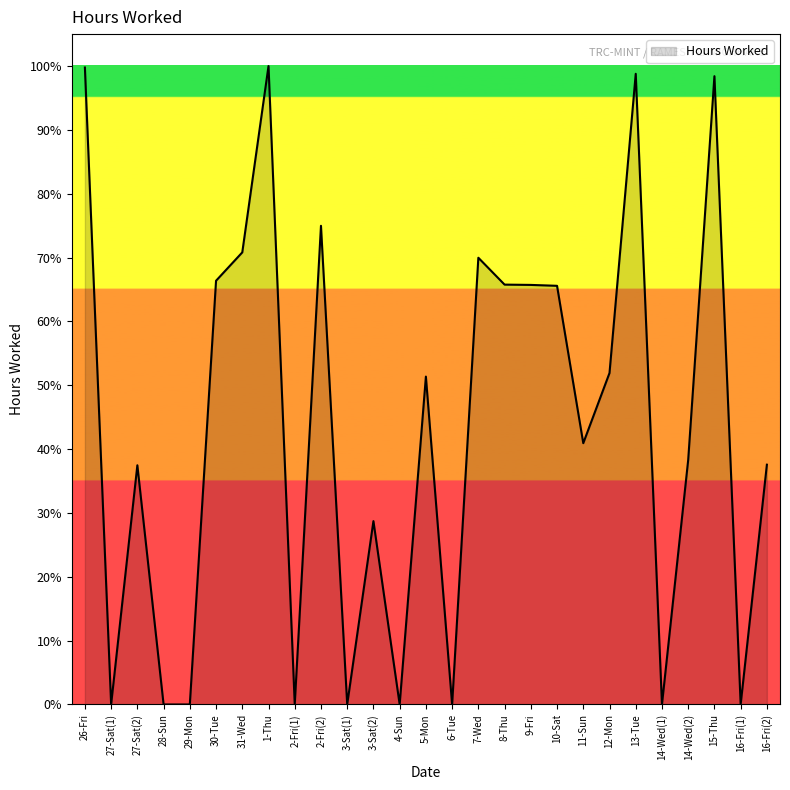

What is the change in value from 2-Fri(2) to 6-Tue?

-75.0